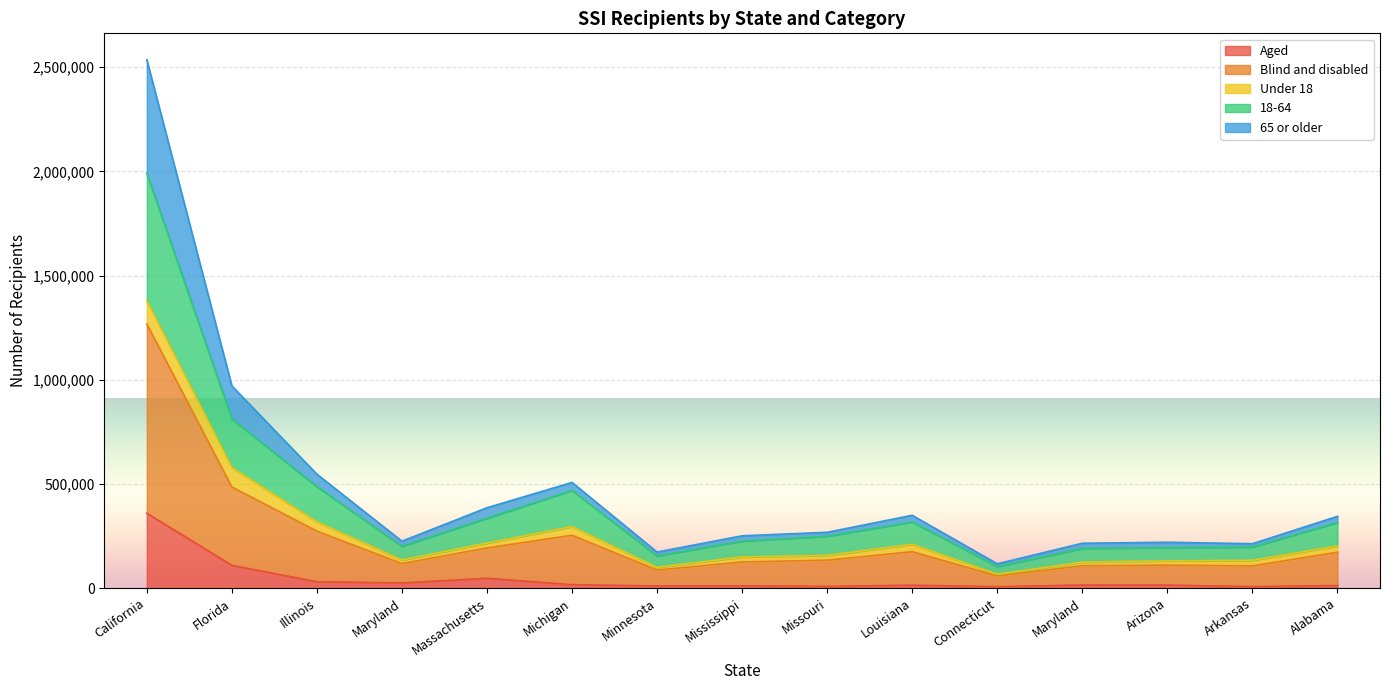

At which category does 65 or older reach its first local valley?

Maryland